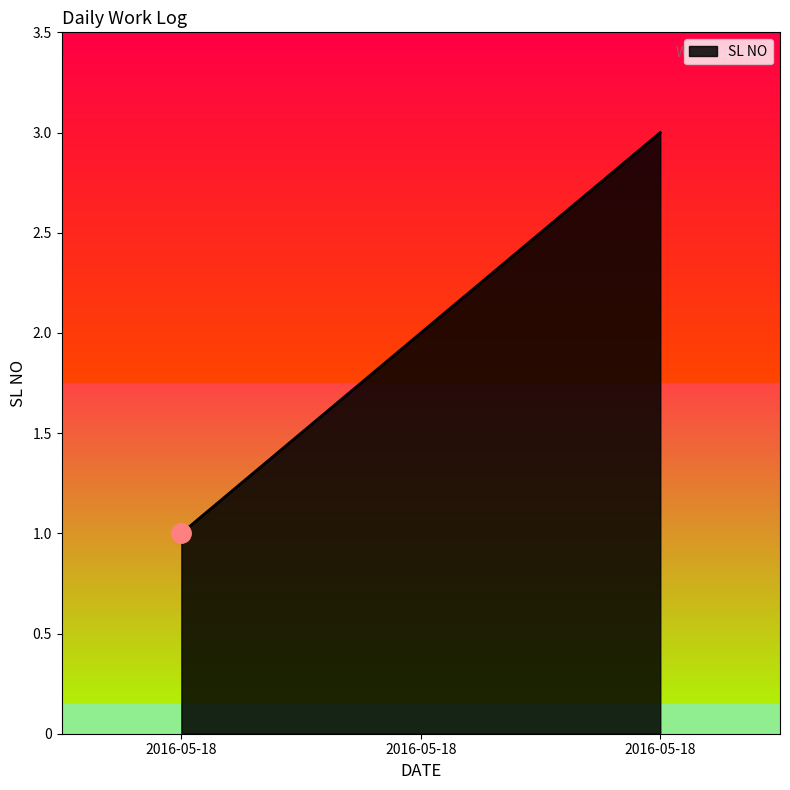

How many lines are shown in the chart?

1